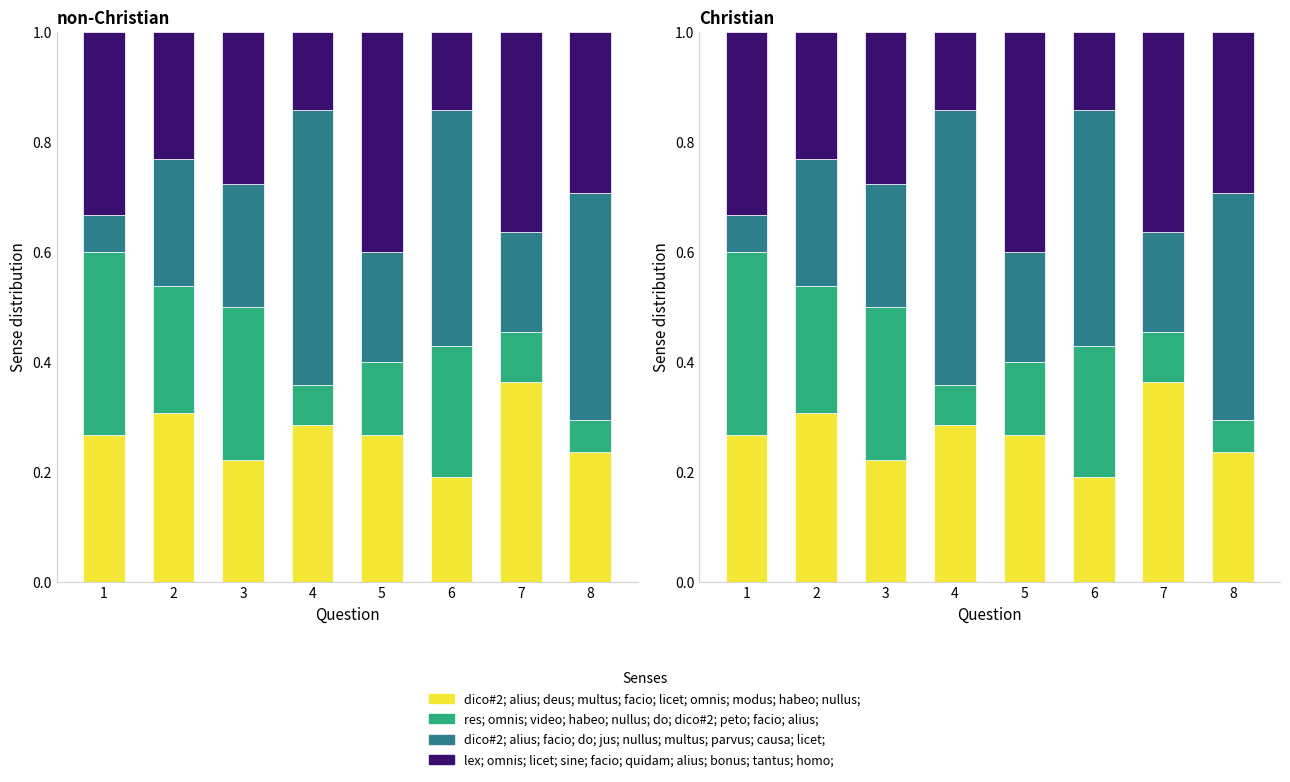

What is the difference between the maximum and minimum values in the dico#2; alius; deus; multus; facio; licet; omnis; modus; habeo; nullus; series?

0.2